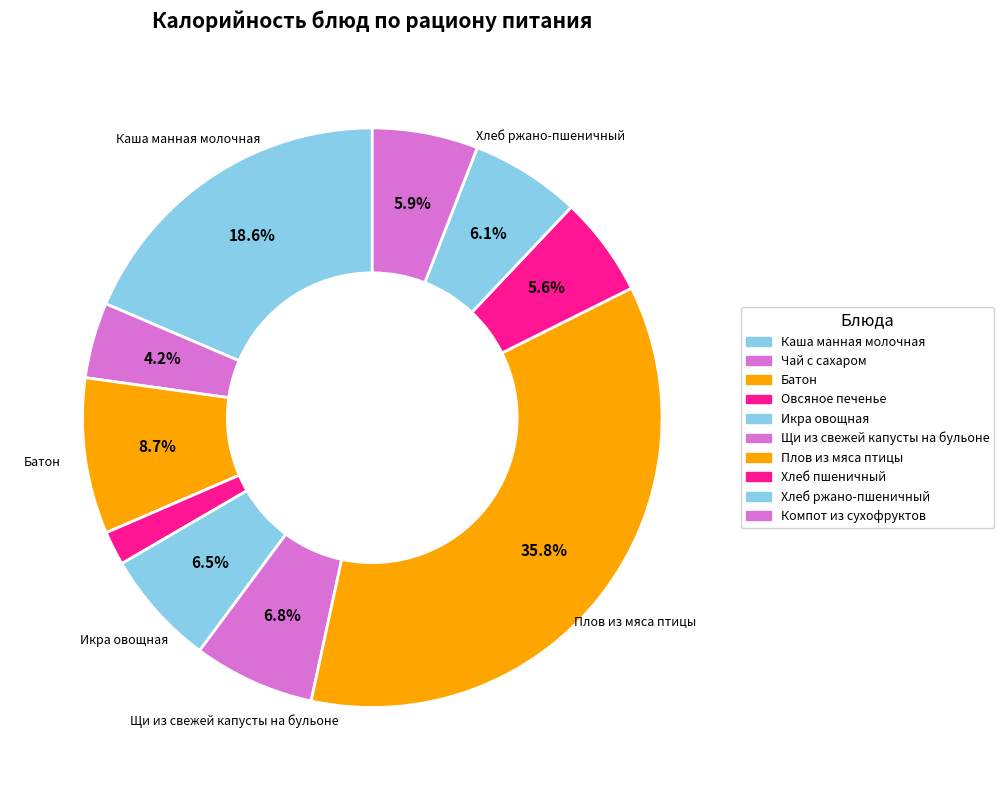

Does Хлеб пшеничный account for over 50% of the chart?

No